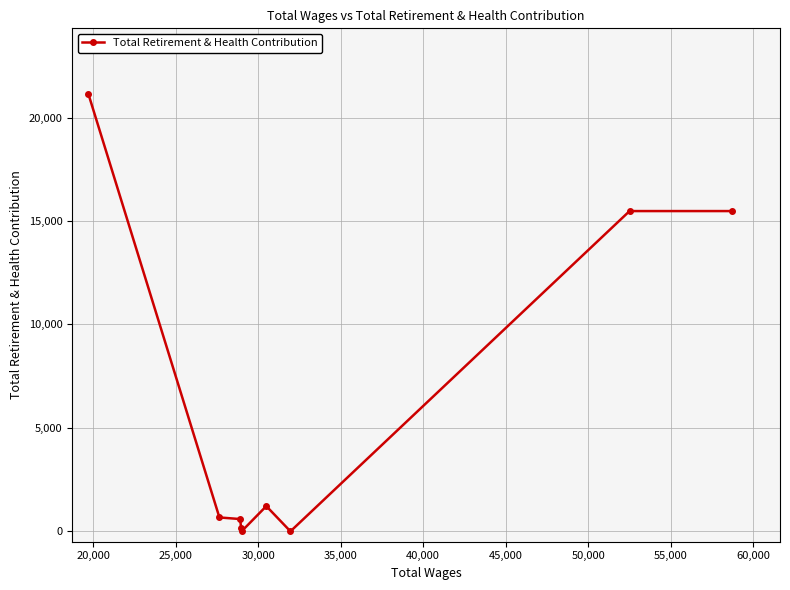

Count the number of categories in the chart.

9